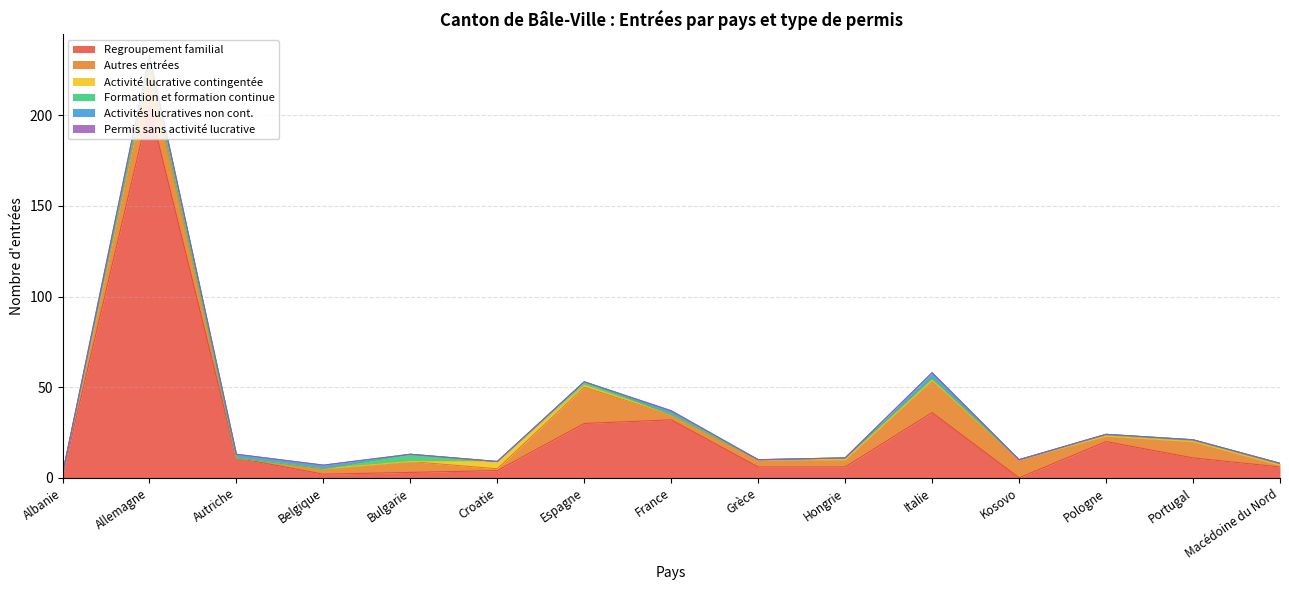

What are all the series names shown in the legend?

Regroupement familial, Autres entrées, Activité lucrative contingentée, Formation et formation continue, Activités lucratives non contingentées, Permis de séjour sans activité lucrative